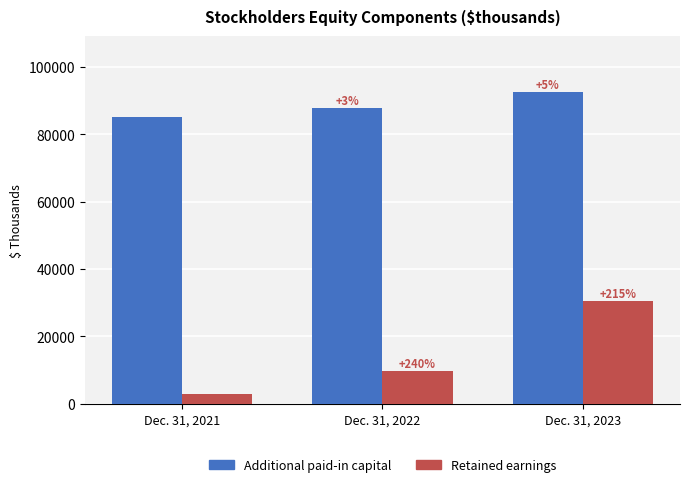

What are all the series names shown in the legend?

Additional paid-in capital, Retained earnings